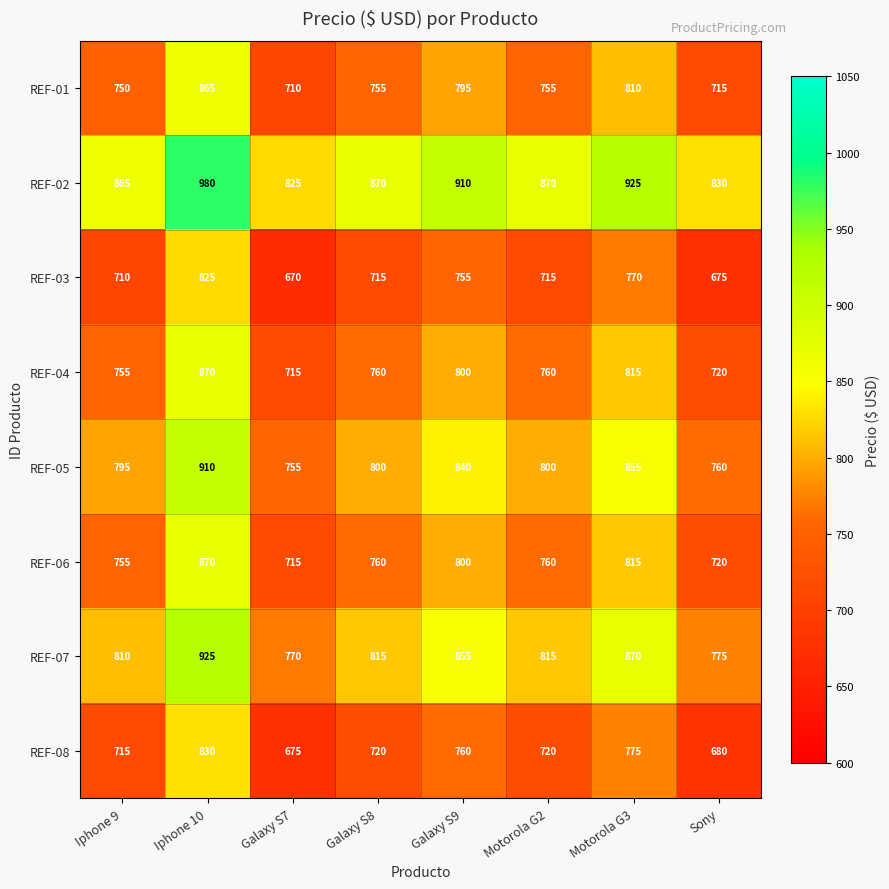

The REF-08 series shows 720 at Galaxy S8. True or false?

True